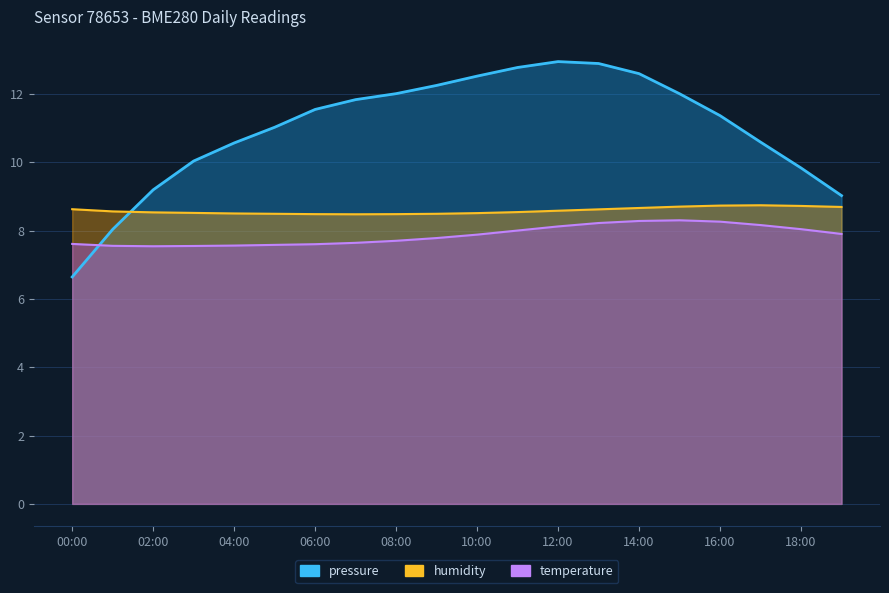

The pressure series shows 6.6 at 00:00. True or false?

True